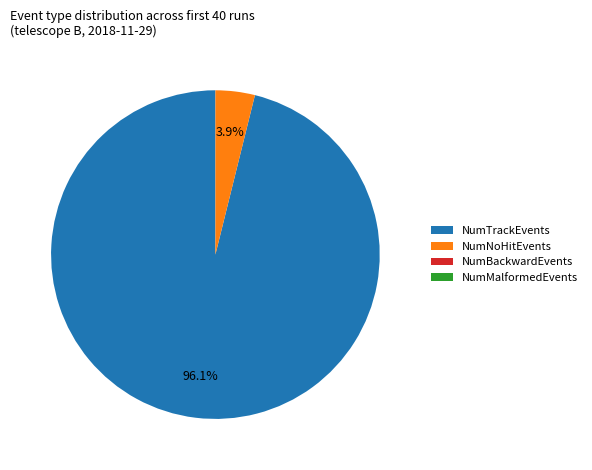

To the nearest percent, what portion does NumTrackEvents represent?

96%